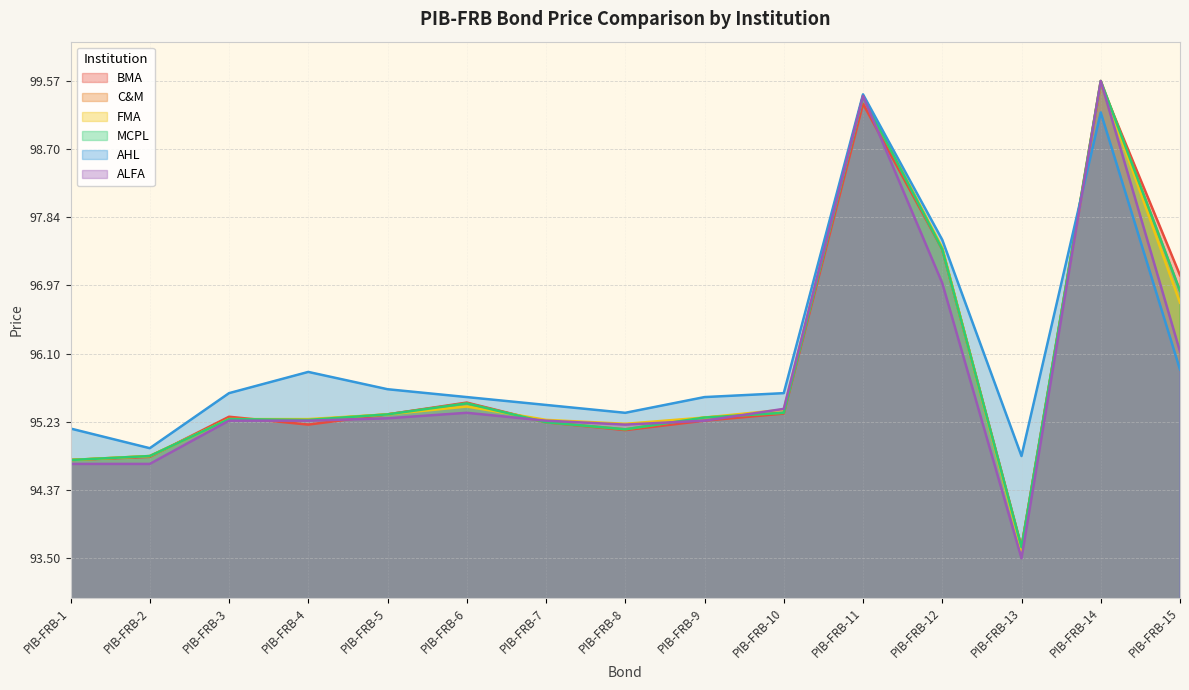

Reading left to right, what are all the values shown in this chart?

BMA: 94.8	94.8	95.3	95.2	95.3	95.5	95.2	95.1	95.2	95.3	99.3	97.4	93.6	99.5	97.1
C&M: 94.8	94.8	95.3	95.3	95.3	95.5	95.2	95.1	95.3	95.3	99.4	97.4	93.6	99.6	96.9
FMA: 94.8	94.8	95.3	95.3	95.3	95.4	95.3	95.2	95.3	95.4	99.4	97.5	93.6	99.6	96.8
MCPL: 94.8	94.8	95.3	95.3	95.3	95.5	95.2	95.1	95.3	95.3	99.4	97.4	93.6	99.6	96.9
AHL: 95.2	94.9	95.6	95.9	95.7	95.5	95.5	95.3	95.5	95.6	99.4	97.5	94.8	99.2	95.9
ALFA: 94.7	94.7	95.2	95.2	95.3	95.3	95.2	95.2	95.2	95.4	99.4	97.0	93.5	99.6	96.1